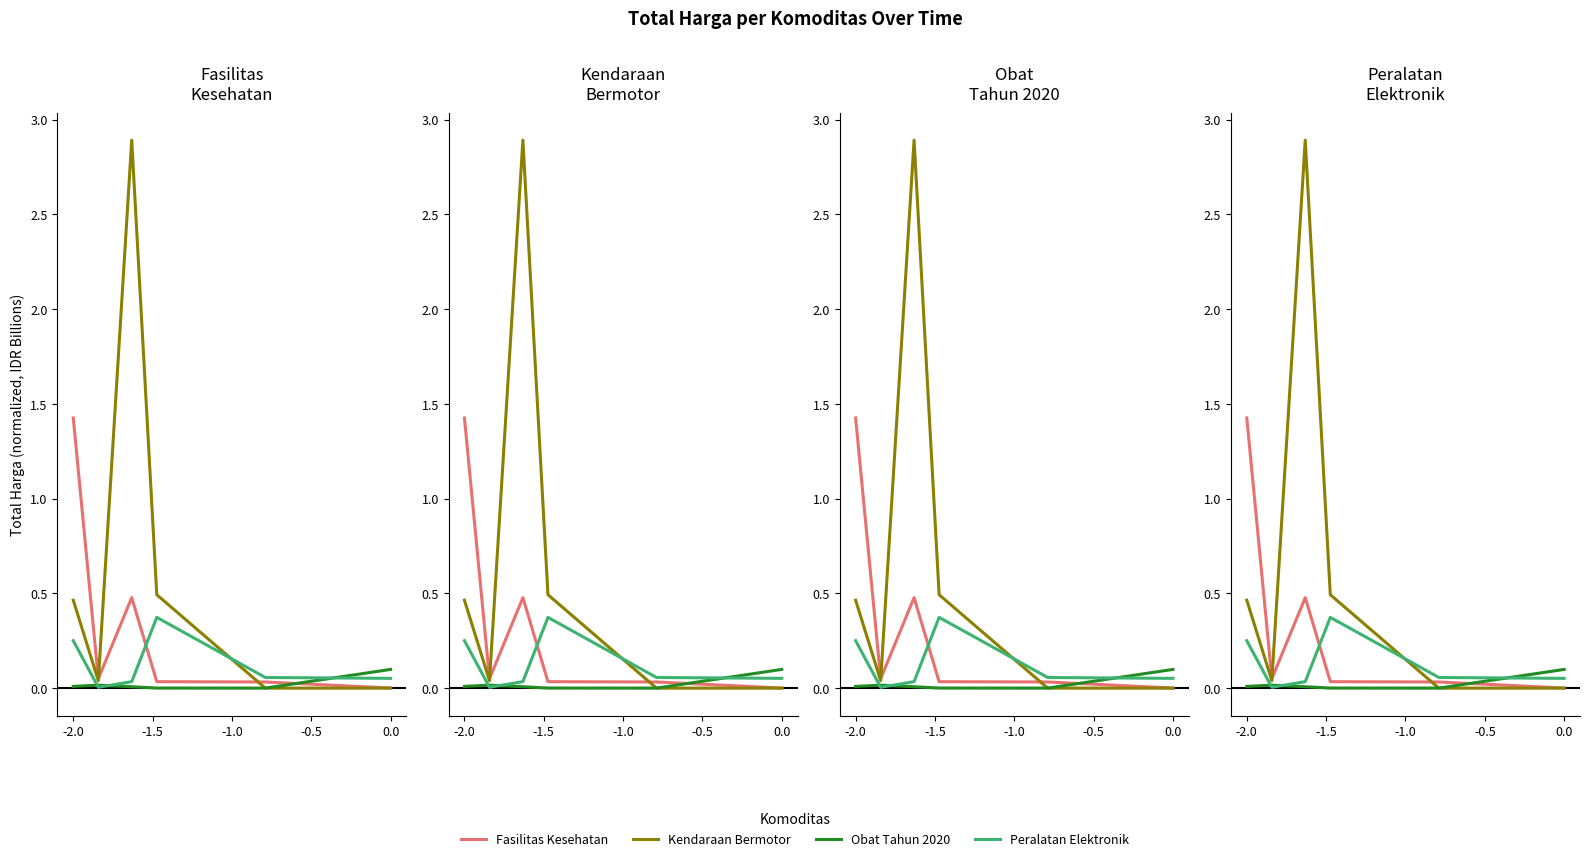

Which series has the largest total across all categories?

Kendaraan Bermotor